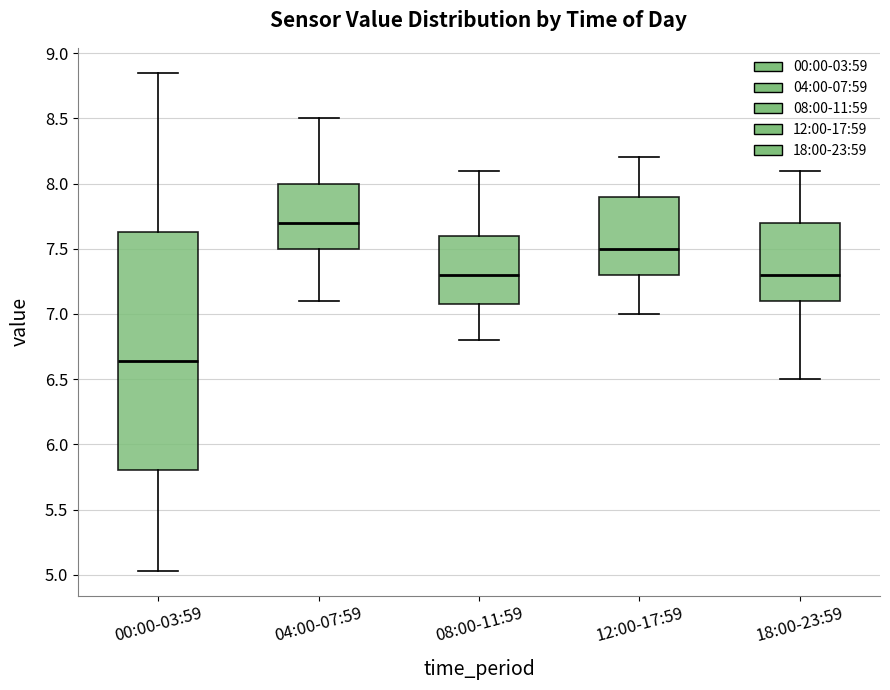

Which box's median line is the highest?

04:00-07:59